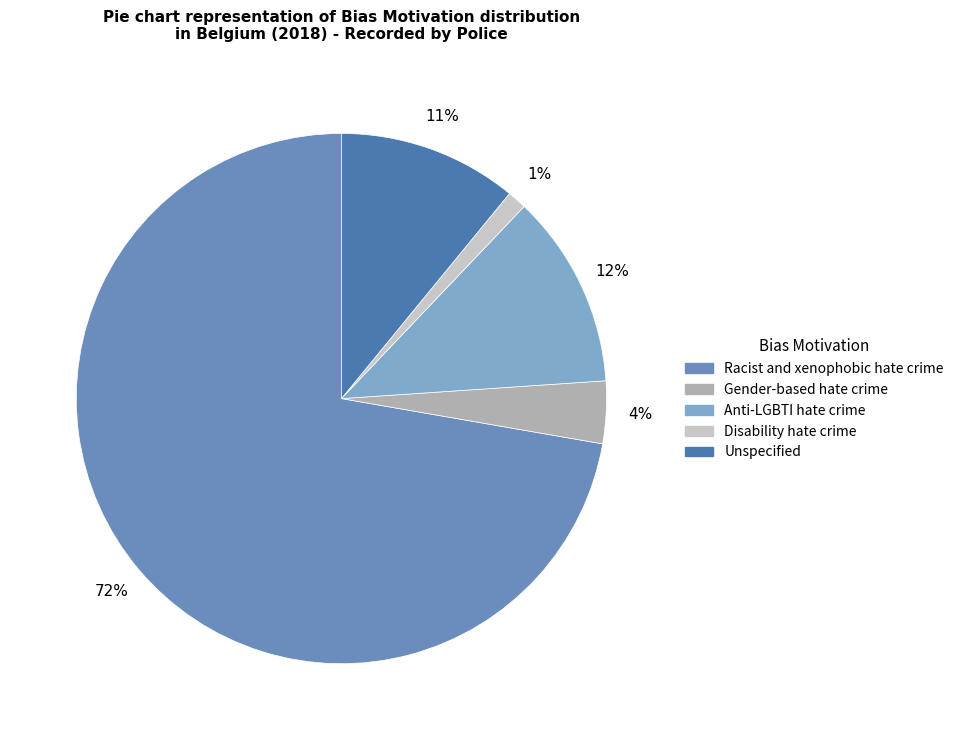

What percentage is the Racist and xenophobic hate crime slice, to the nearest percent?

72%